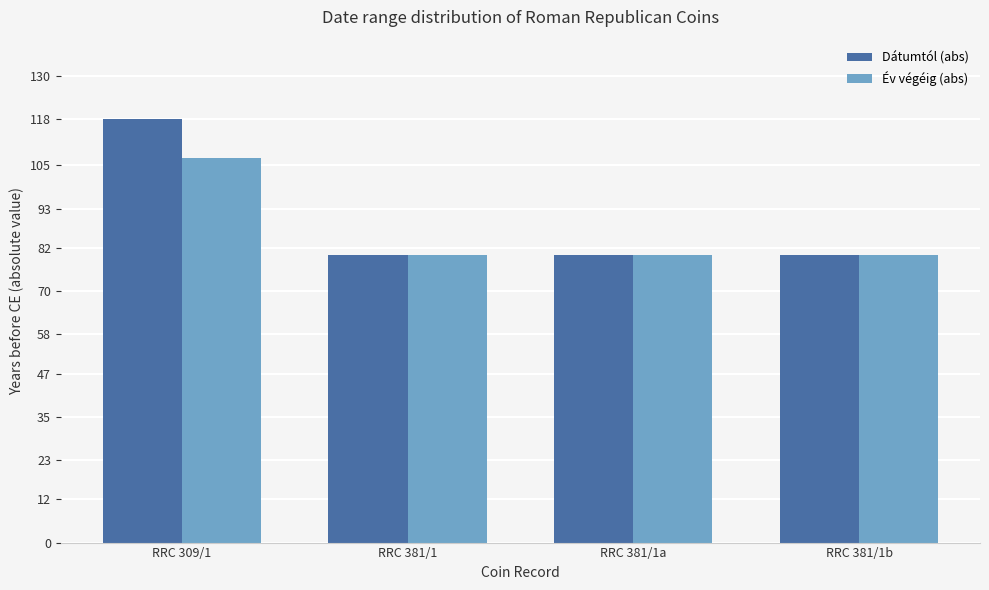

Which series has the widest spread of values?

Dátumtól (abs)